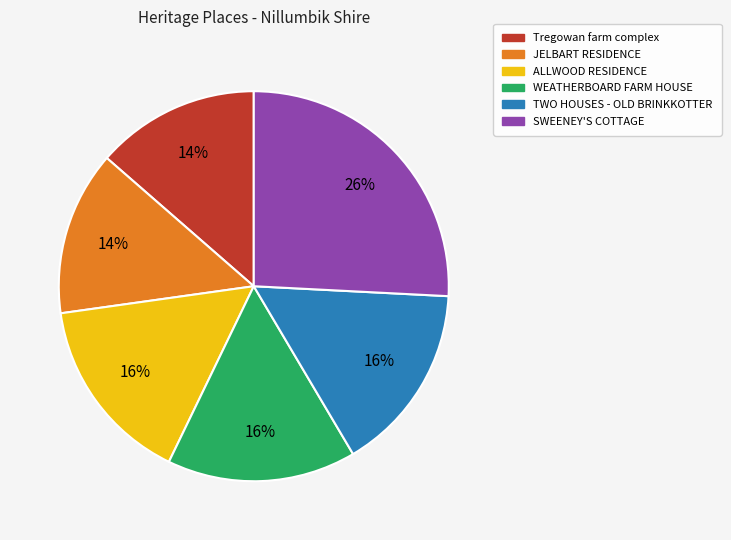

Does any single category account for the majority?

No